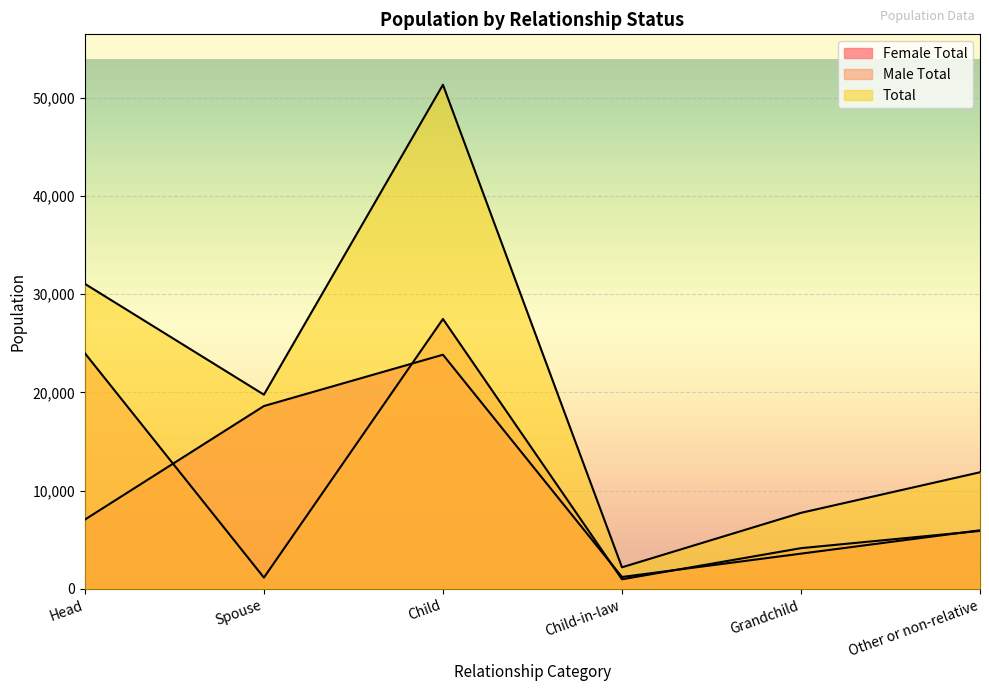

At Other or non-relative, list the series in order from smallest to largest.

Male Total, Female Total, Total